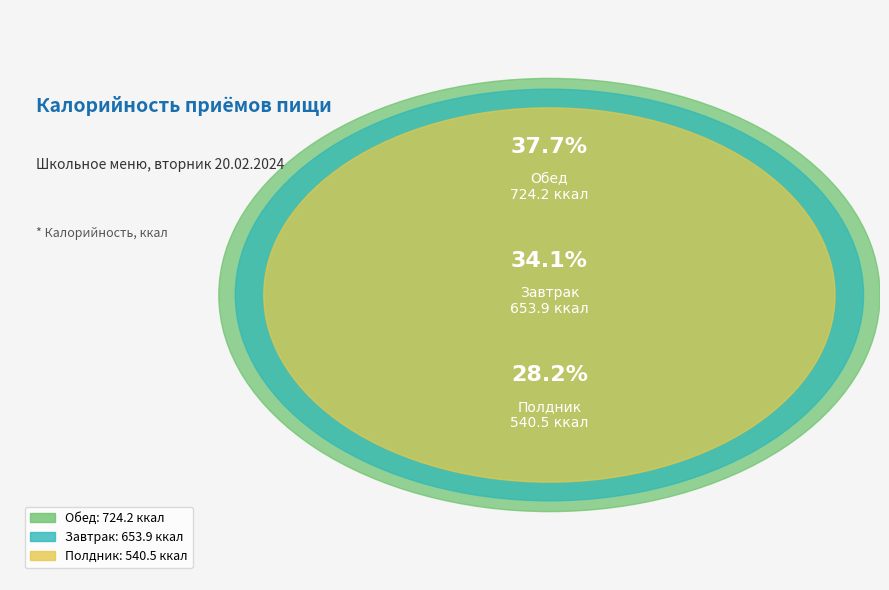

What is the largest slice in the pie chart?

Обед